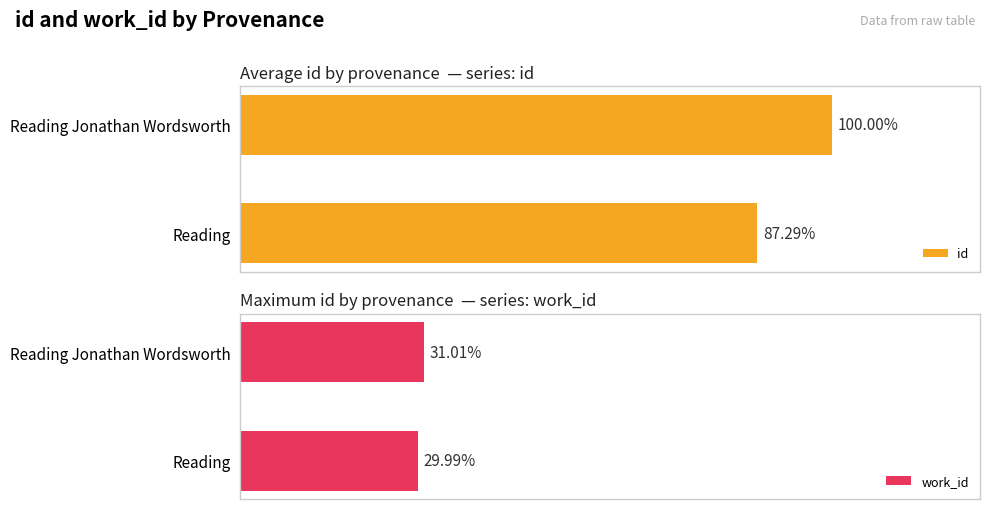

Which series has the widest spread of values?

id